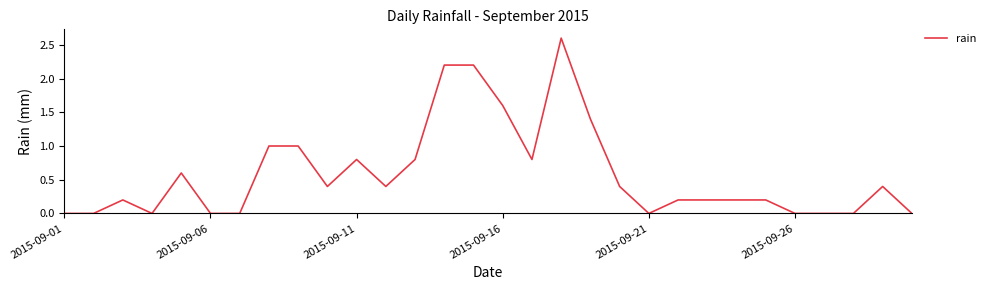

Reading left to right, transcribe all the data shown in this chart.

0.0	0.0	0.2	0.0	0.6	0.0	0.0	1.0	1.0	0.4	0.8	0.4	0.8	2.2	2.2	1.6	0.8	2.6	1.4	0.4	0.0	0.2	0.2	0.2	0.2	0.0	0.0	0.0	0.4	0.0